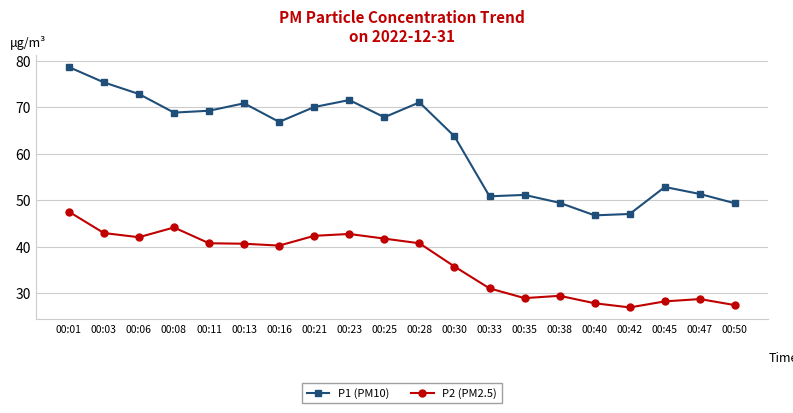

What is the difference between the highest and lowest values at 00:38?

20.0